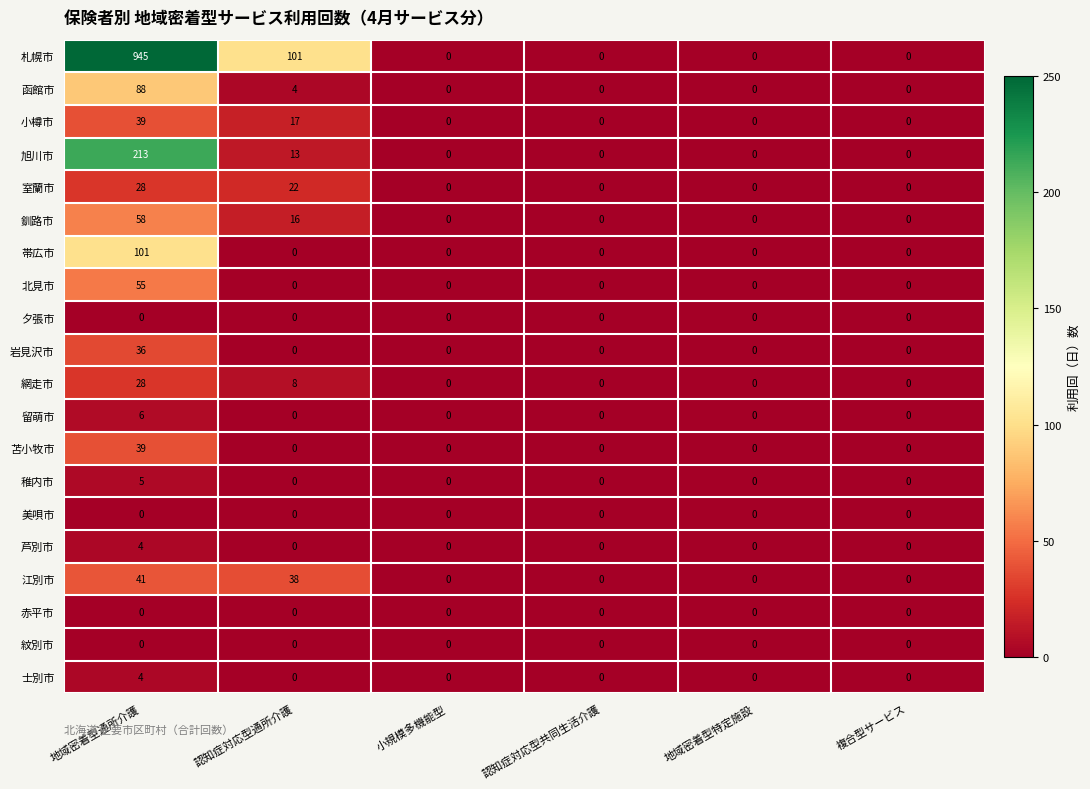

Which series has the largest total across all categories?

札幌市